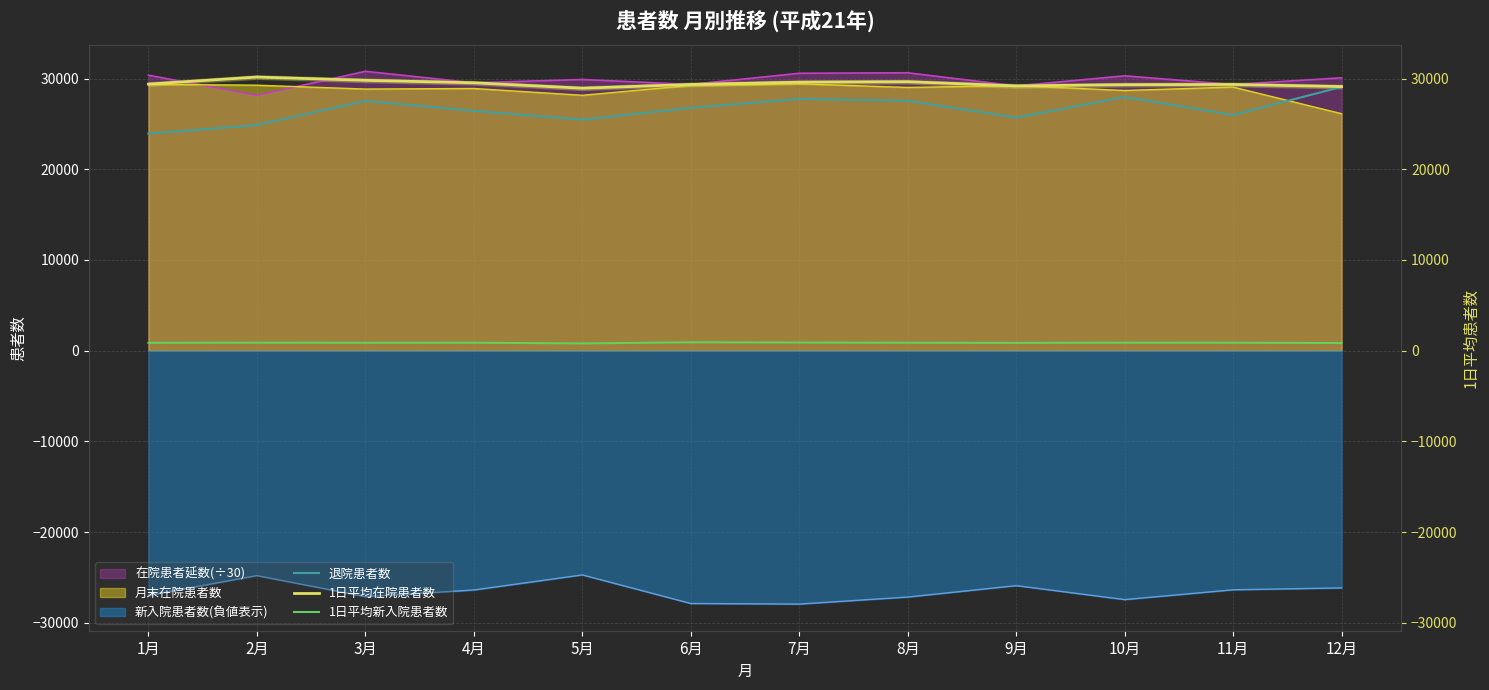

What is the average value of the 1日平均在院患者数 series?

29452.9